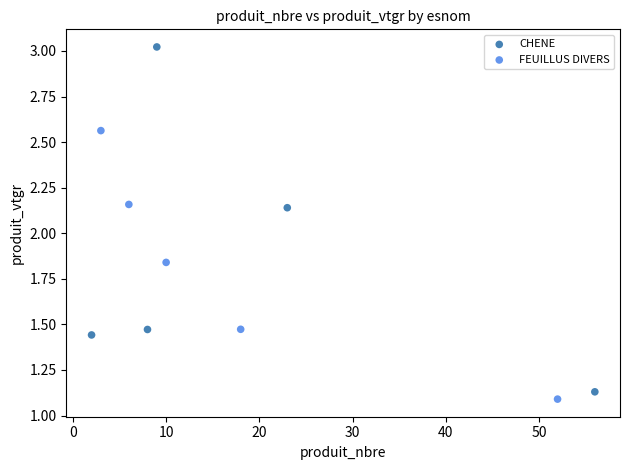

What are all the series names shown in the legend?

CHENE, FEUILLUS DIVERS